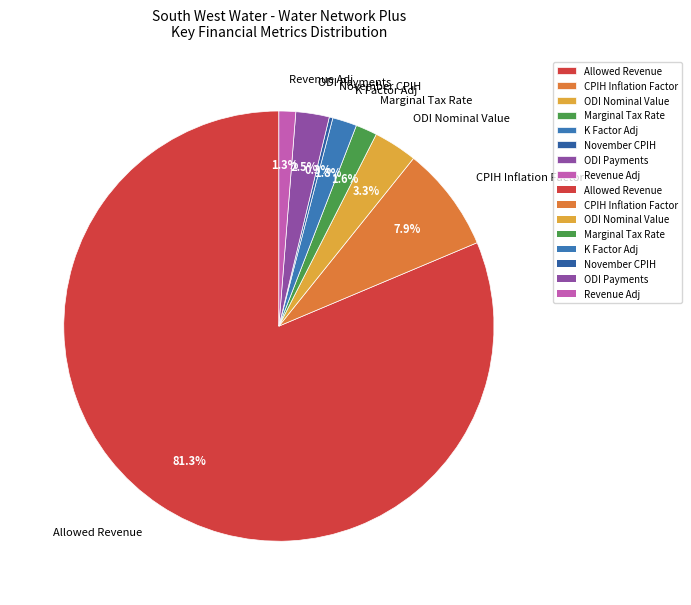

Is there a majority slice in this chart?

Yes